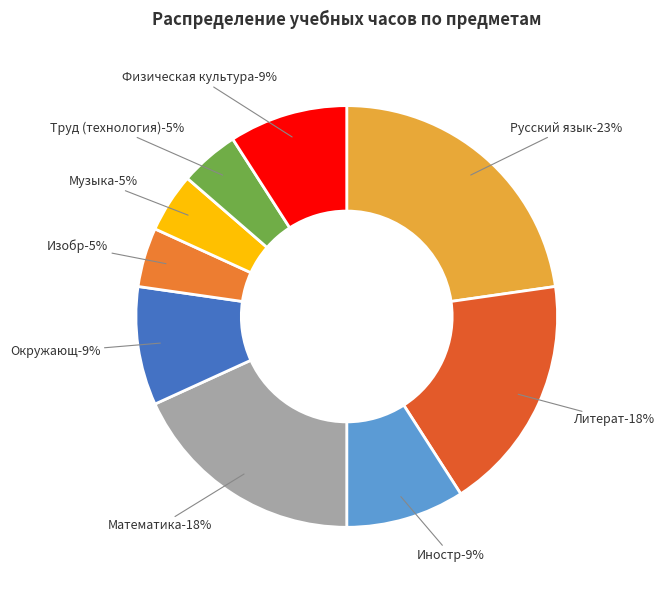

How many slices are in this pie chart?

9